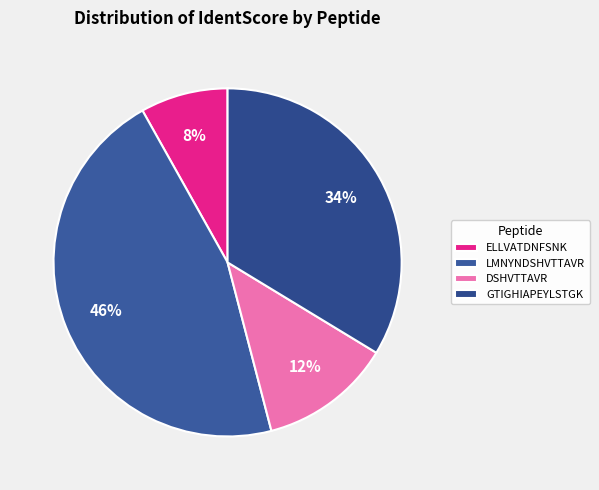

Count the number of slices in the pie.

4